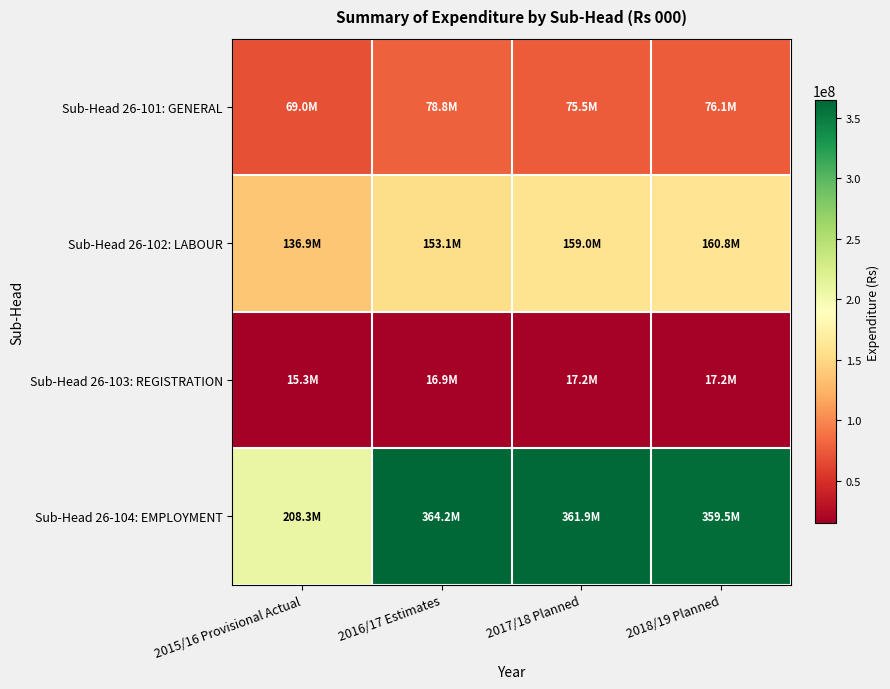

At 2017/18 Planned, list the series in order from largest to smallest.

Sub-Head 26-104: EMPLOYMENT, Sub-Head 26-102: LABOUR, Sub-Head 26-101: GENERAL, Sub-Head 26-103: REGISTRATION